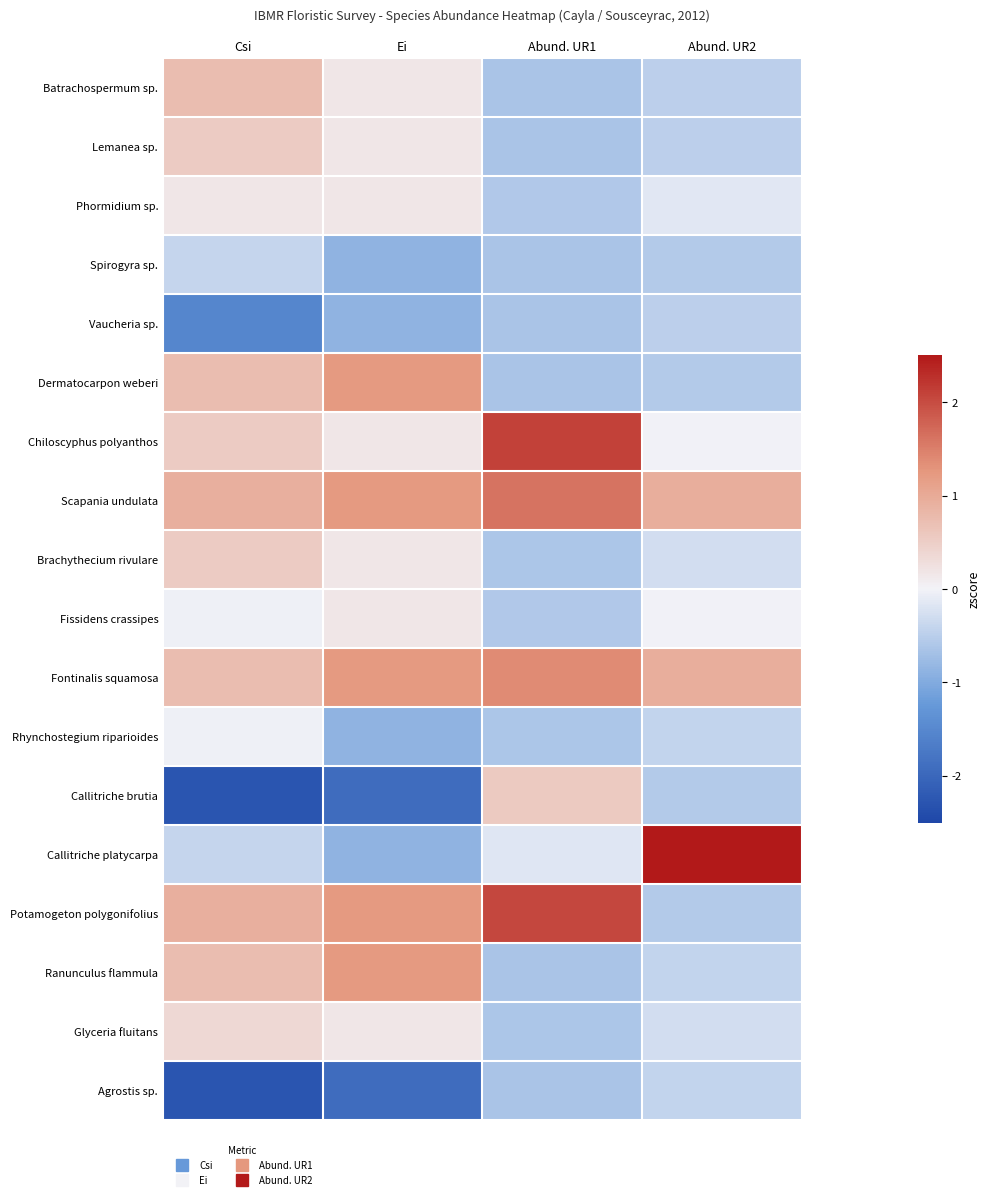

Reading right to left, extract all data points from this chart.

Batrachospermum sp.: Abund. UR2=-0.5	Abund. UR1=-0.6	Ei=0.2	Csi=0.7
Lemanea sp.: Abund. UR2=-0.5	Abund. UR1=-0.6	Ei=0.2	Csi=0.5
Phormidium sp.: Abund. UR2=-0.1	Abund. UR1=-0.6	Ei=0.2	Csi=0.2
Spirogyra sp.: Abund. UR2=-0.6	Abund. UR1=-0.6	Ei=-0.9	Csi=-0.4
Vaucheria sp.: Abund. UR2=-0.5	Abund. UR1=-0.6	Ei=-0.9	Csi=-1.5
Dermatocarpon weberi: Abund. UR2=-0.6	Abund. UR1=-0.6	Ei=1.2	Csi=0.7
Chiloscyphus polyanthos: Abund. UR2=-0.0	Abund. UR1=2.1	Ei=0.2	Csi=0.5
Scapania undulata: Abund. UR2=1.0	Abund. UR1=1.6	Ei=1.2	Csi=0.9
Brachythecium rivulare: Abund. UR2=-0.3	Abund. UR1=-0.6	Ei=0.2	Csi=0.5
Fissidens crassipes: Abund. UR2=-0.0	Abund. UR1=-0.6	Ei=0.2	Csi=-0.0
Fontinalis squamosa: Abund. UR2=1.0	Abund. UR1=1.4	Ei=1.2	Csi=0.7
Rhynchostegium riparioides: Abund. UR2=-0.4	Abund. UR1=-0.6	Ei=-0.9	Csi=-0.0
Callitriche brutia: Abund. UR2=-0.6	Abund. UR1=0.6	Ei=-1.9	Csi=-2.3
Callitriche platycarpa: Abund. UR2=3.7	Abund. UR1=-0.2	Ei=-0.9	Csi=-0.4
Potamogeton polygonifolius: Abund. UR2=-0.6	Abund. UR1=2.0	Ei=1.2	Csi=0.9
Ranunculus flammula: Abund. UR2=-0.4	Abund. UR1=-0.6	Ei=1.2	Csi=0.7
Glyceria fluitans: Abund. UR2=-0.3	Abund. UR1=-0.6	Ei=0.2	Csi=0.4
Agrostis sp.: Abund. UR2=-0.4	Abund. UR1=-0.6	Ei=-1.9	Csi=-2.3